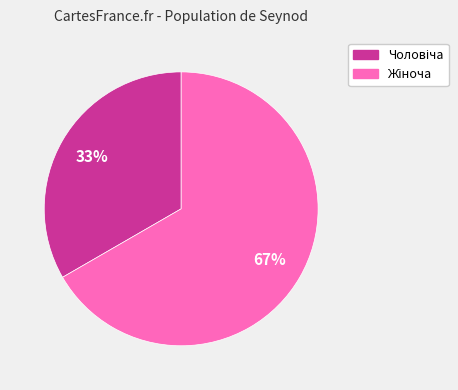

Does any single category account for the majority?

Yes